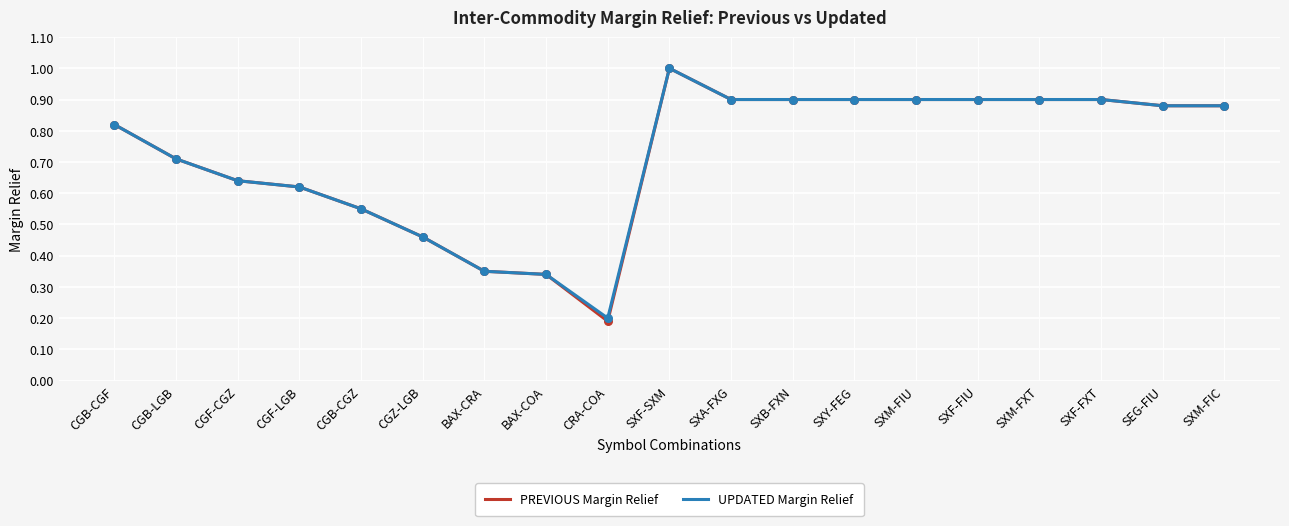

What are all the series names shown in the legend?

PREVIOUS Margin Relief, UPDATED Margin Relief